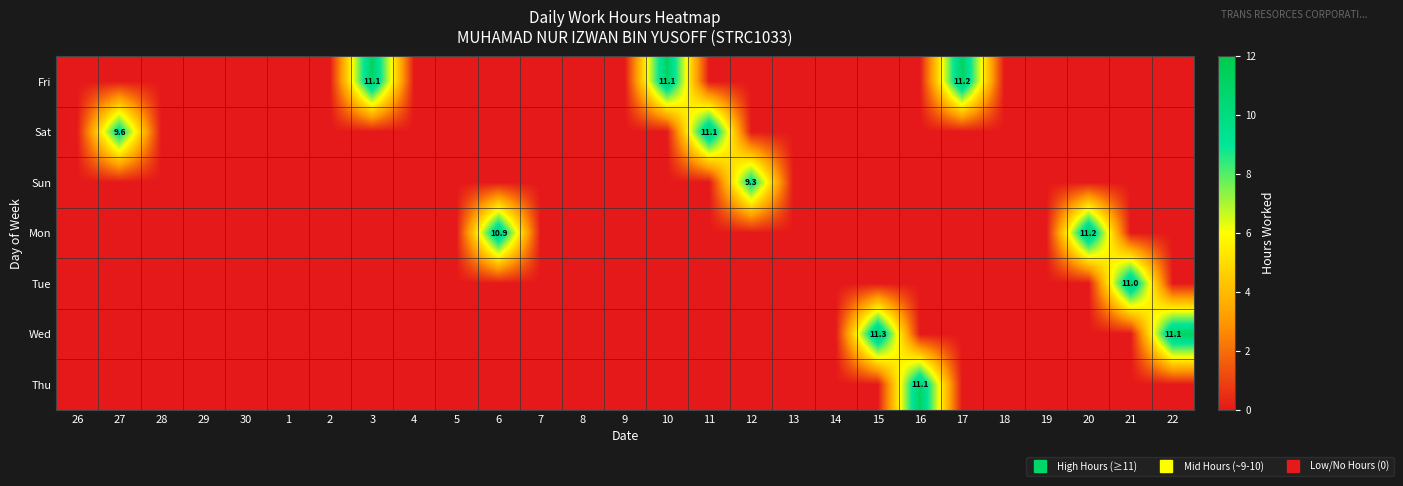

Count the Sun values in the range 0 to 1.

26